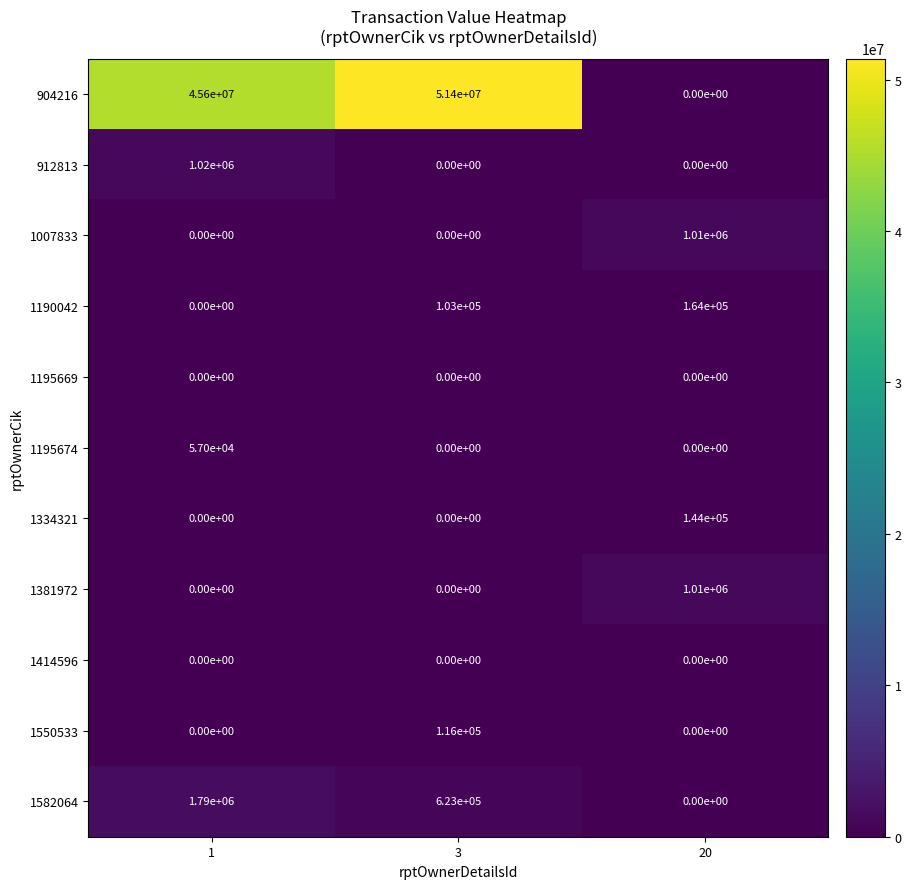

Which series changed the most between 3 and 20?

904216